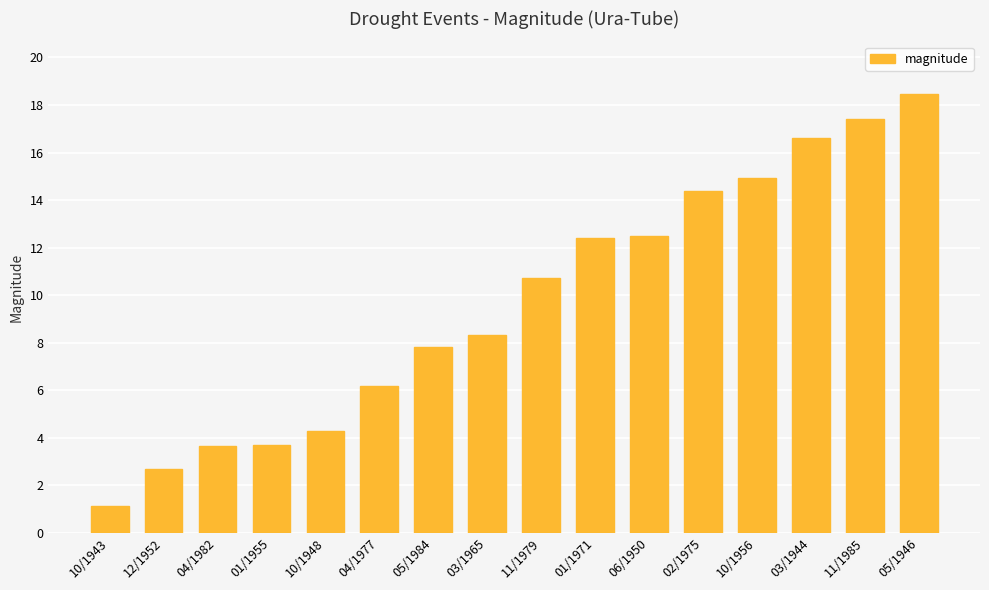

Are the bars horizontal?

No